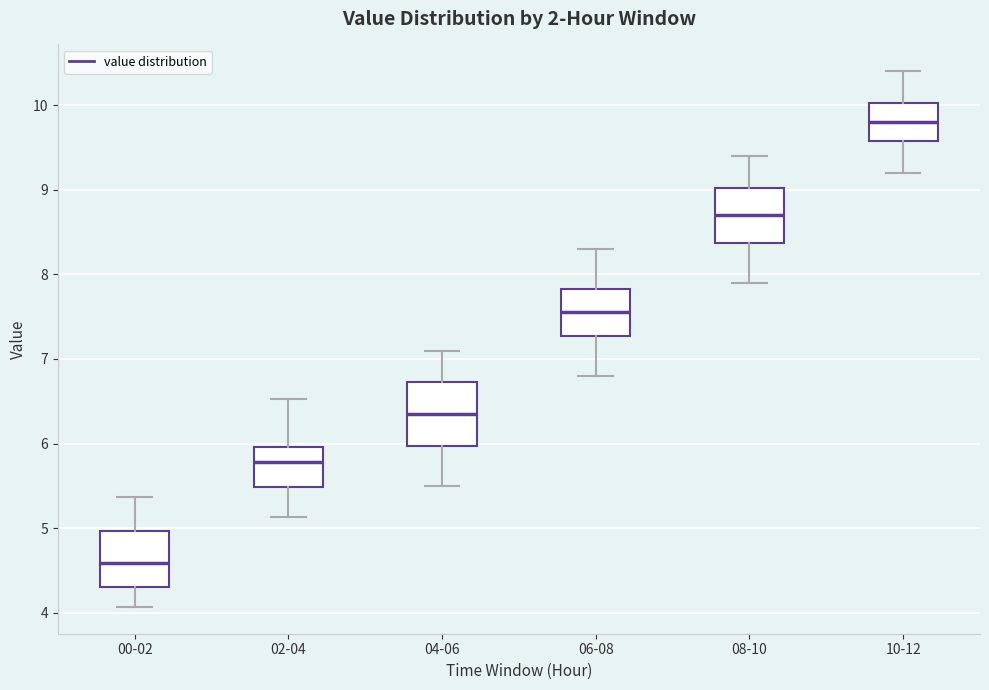

Reading left to right, transcribe this box plot: for each box, give where its median line is, the range the box spans, and where its two whiskers end, as read against the y-axis. The values are not printed on the chart, so give them approximately, as read against the axis.

00-02: median 4.6, box 4.3 to 5.0, whiskers 4.1 to 5.4
02-04: median 5.8, box 5.5 to 6.0, whiskers 5.1 to 6.5
04-06: median 6.4, box 6.0 to 6.7, whiskers 5.5 to 7.1
06-08: median 7.6, box 7.3 to 7.8, whiskers 6.8 to 8.3
08-10: median 8.7, box 8.4 to 9.0, whiskers 7.9 to 9.4
10-12: median 9.8, box 9.6 to 10.0, whiskers 9.2 to 10.4